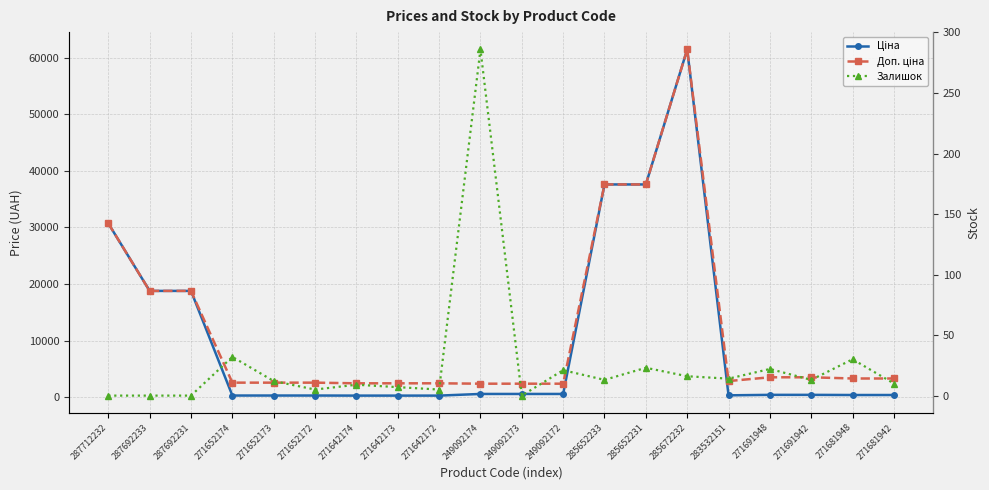

At which label is Залишок closest to 143?

271652174